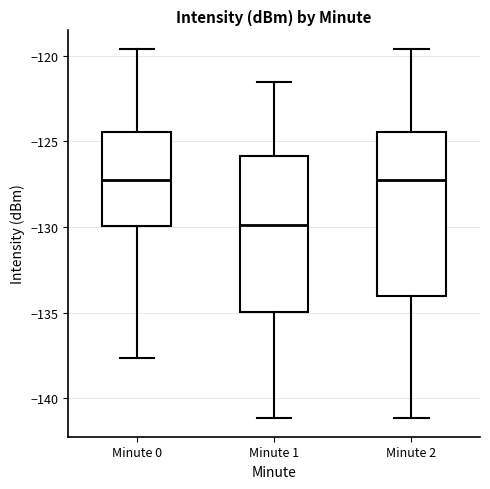

Where does the upper whisker of the box for Minute 2 end on the y-axis? The values are not printed on the chart, so give them approximately, as read against the axis.

-119.5